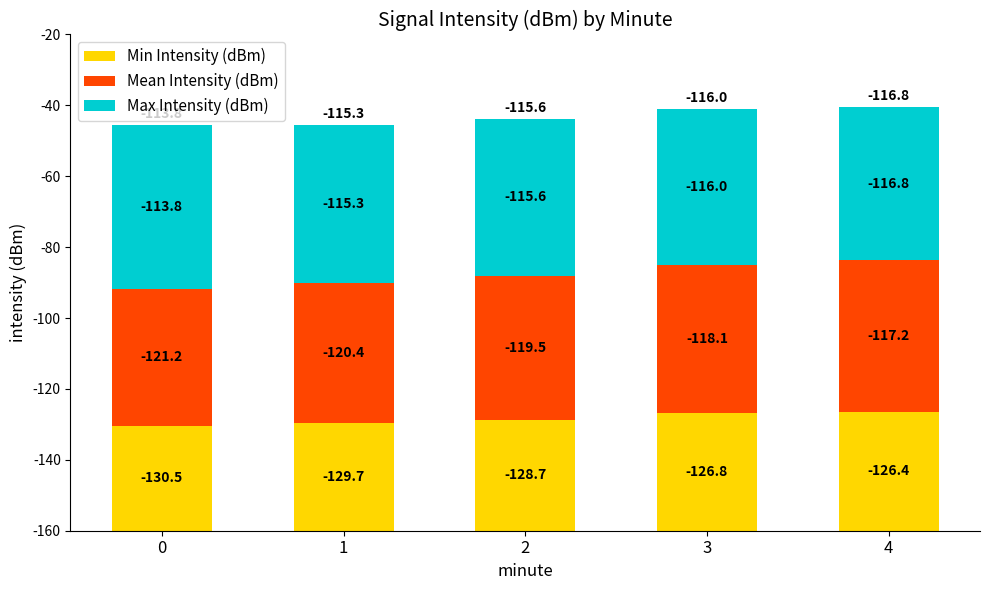

What are all the series names shown in the legend?

Min Intensity (dBm), Mean Intensity (dBm), Max Intensity (dBm)